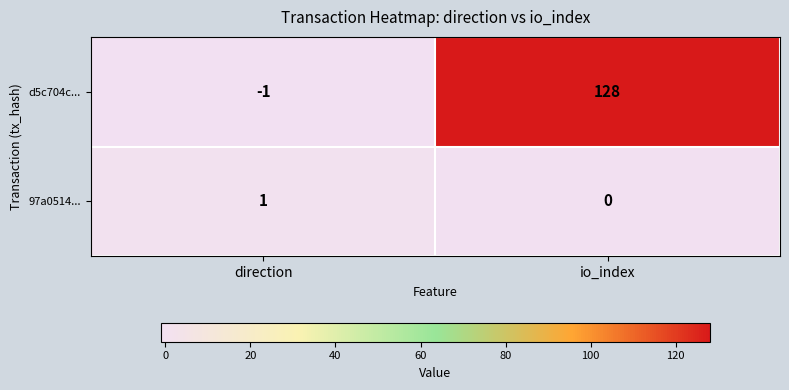

Which series changed the most between direction and io_index?

d5c704c...